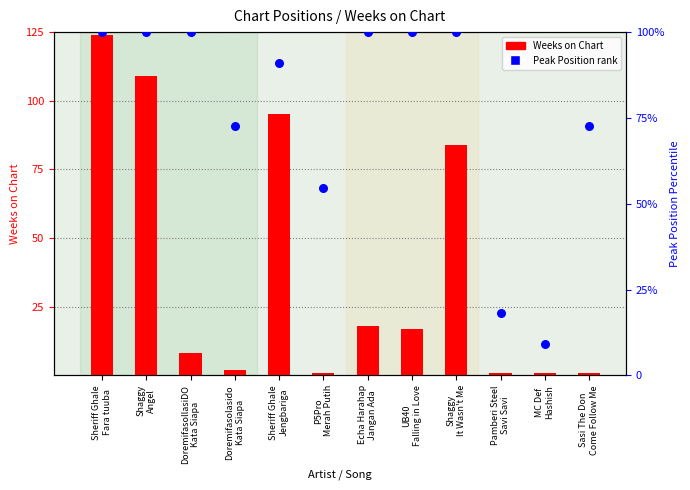

What are all the series names shown in the legend?

Weeks on Chart, Peak Position (rank)